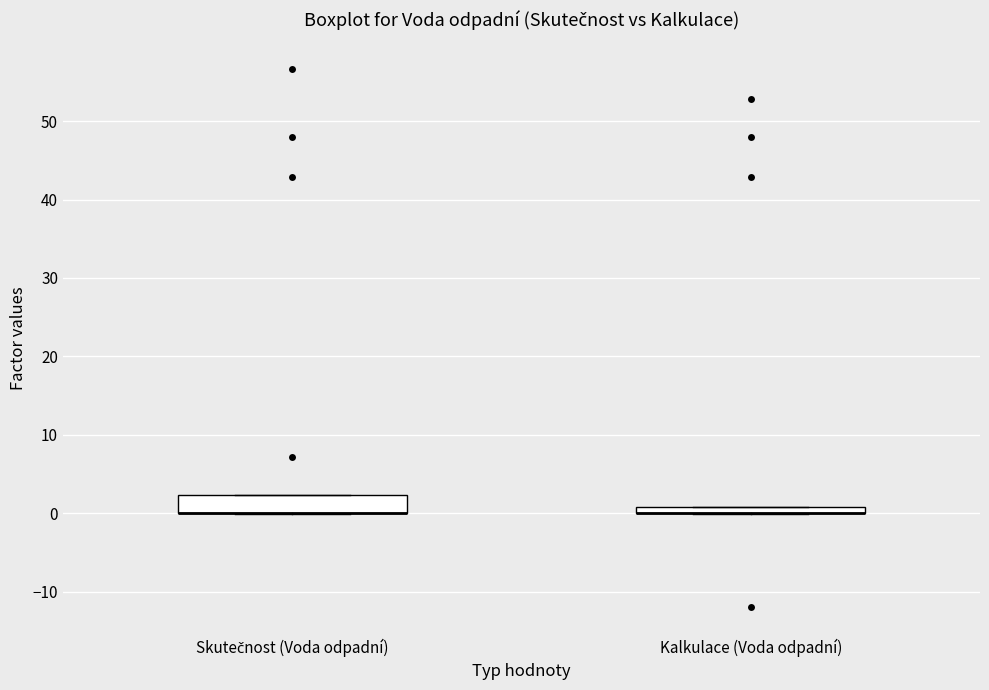

Which box is the tallest, from its lower edge to its upper edge?

Skutečnost (Voda odpadní)